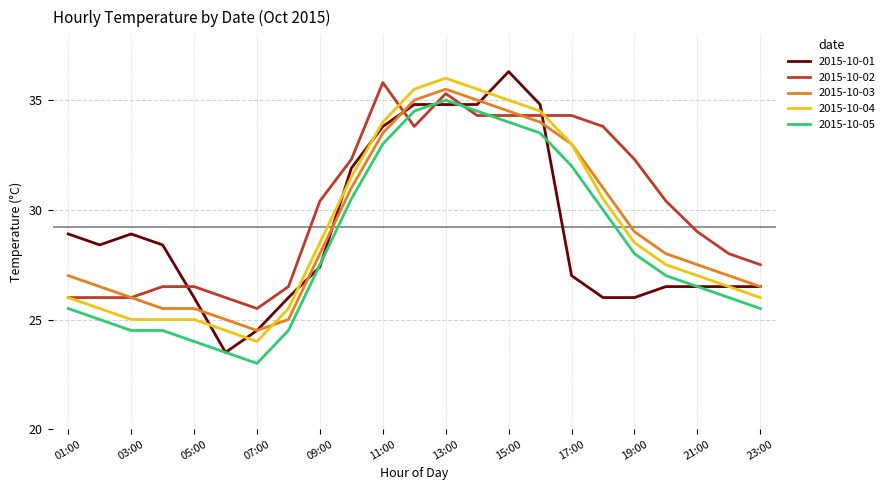

Which series has the largest total across all categories?

2015-10-02